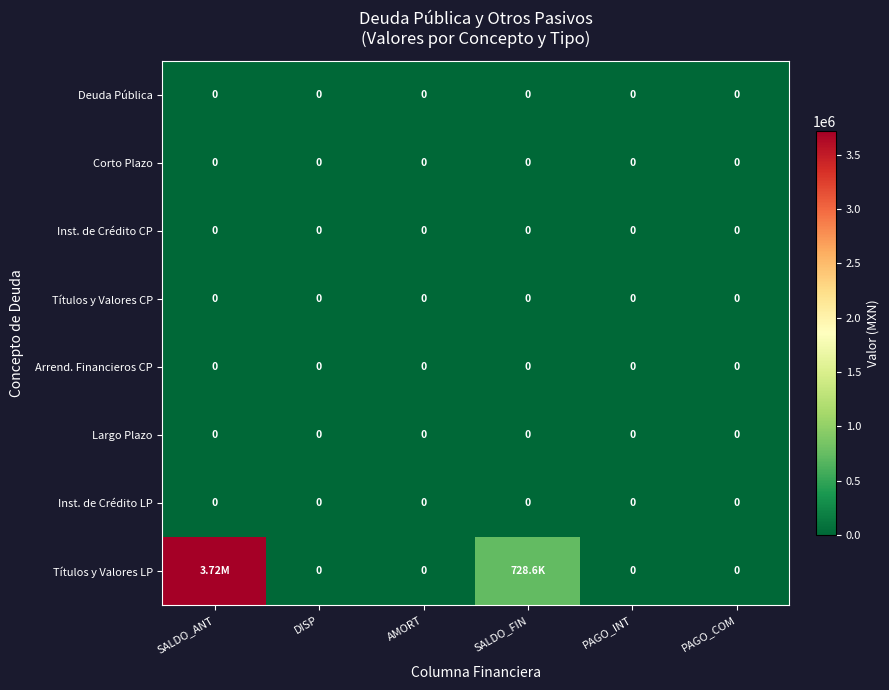

Which has a higher value, SALDO_ANT or SALDO_FIN?

SALDO_ANT